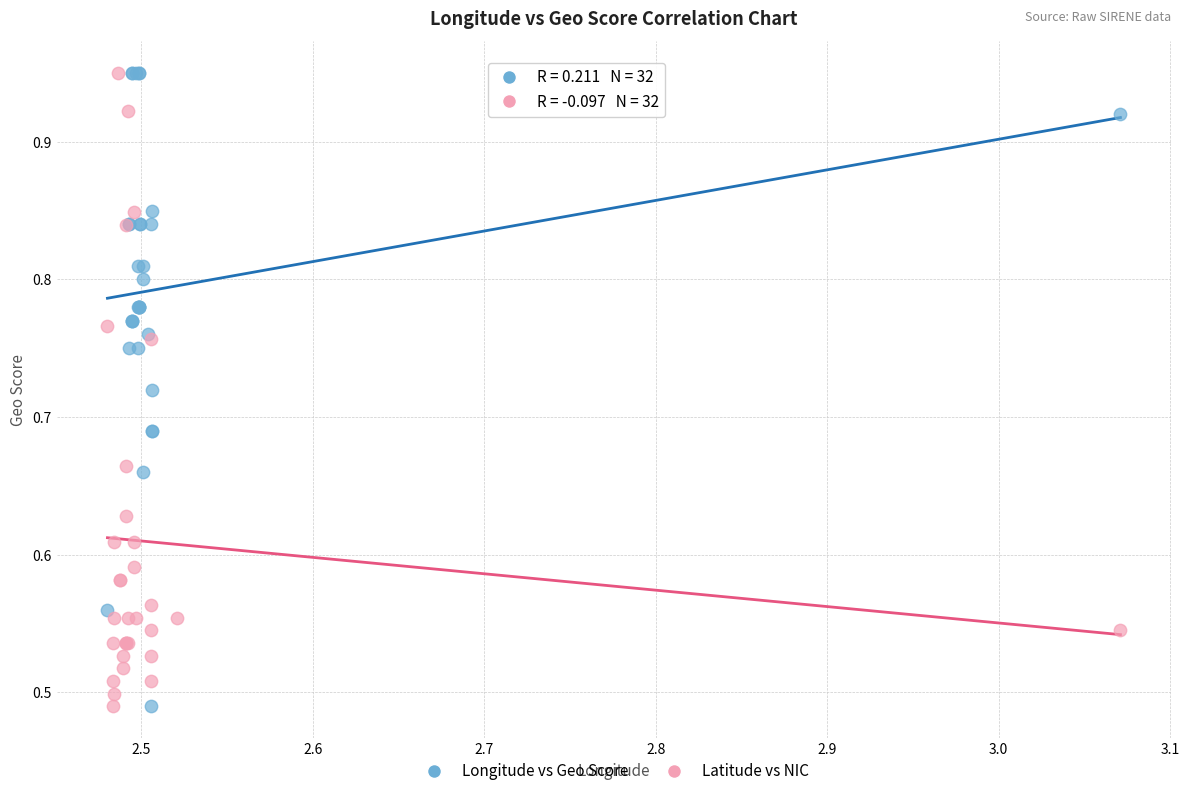

What are all the series names shown in the legend?

Longitude vs Geo Score, Latitude vs NIC